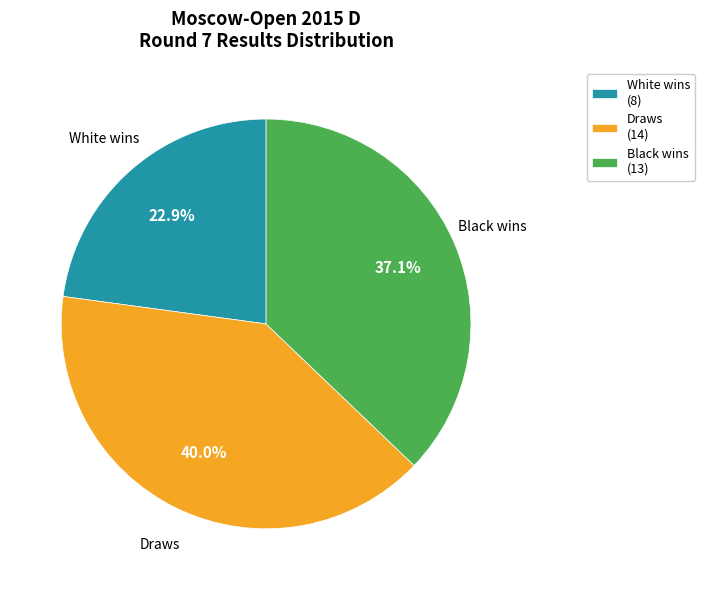

Does Draws account for over 50% of the chart?

No